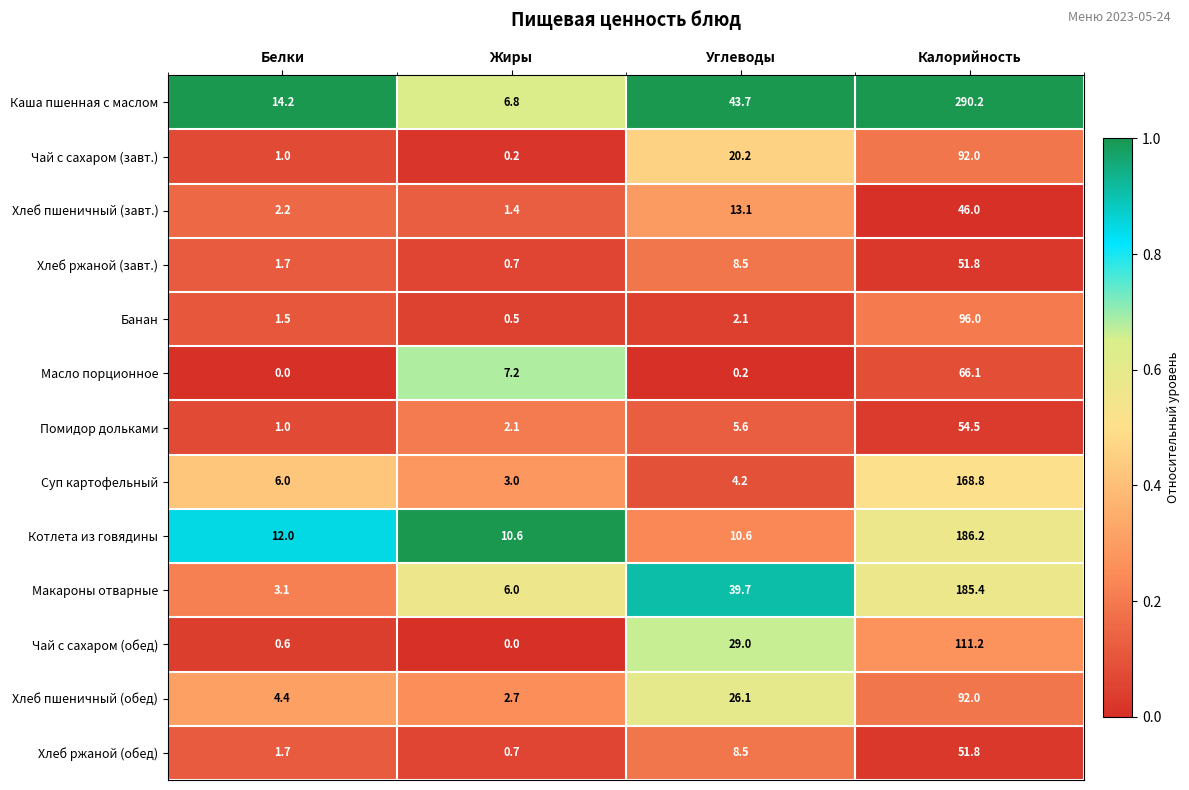

True or false: Хлеб пшеничный (завт.) has a value of 1.4 at Жиры.

True